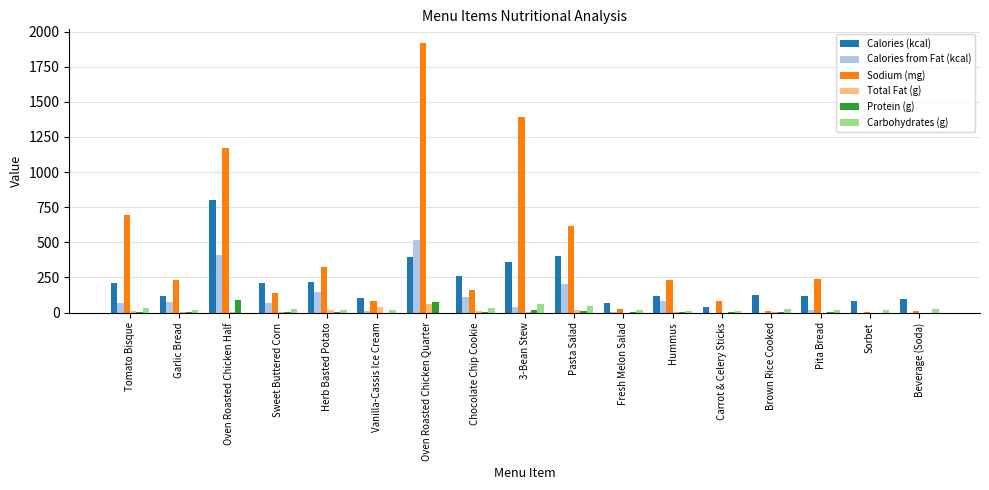

Are the bars grouped side by side (vs. stacked)?

Yes